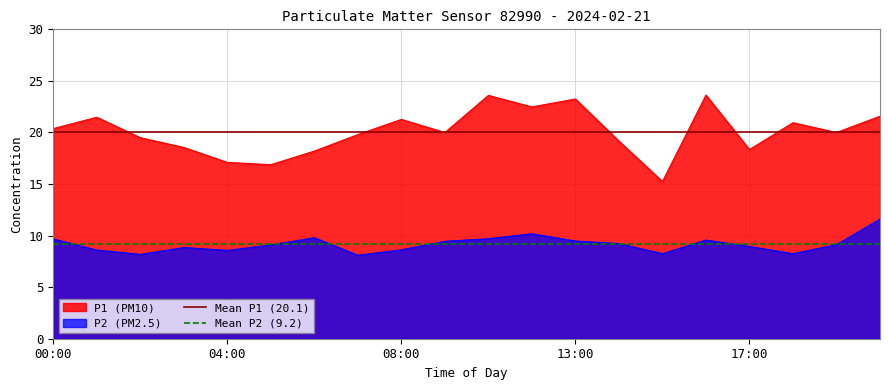

The P2 (PM2.5) series shows 3.3 at 00:00. True or false?

False